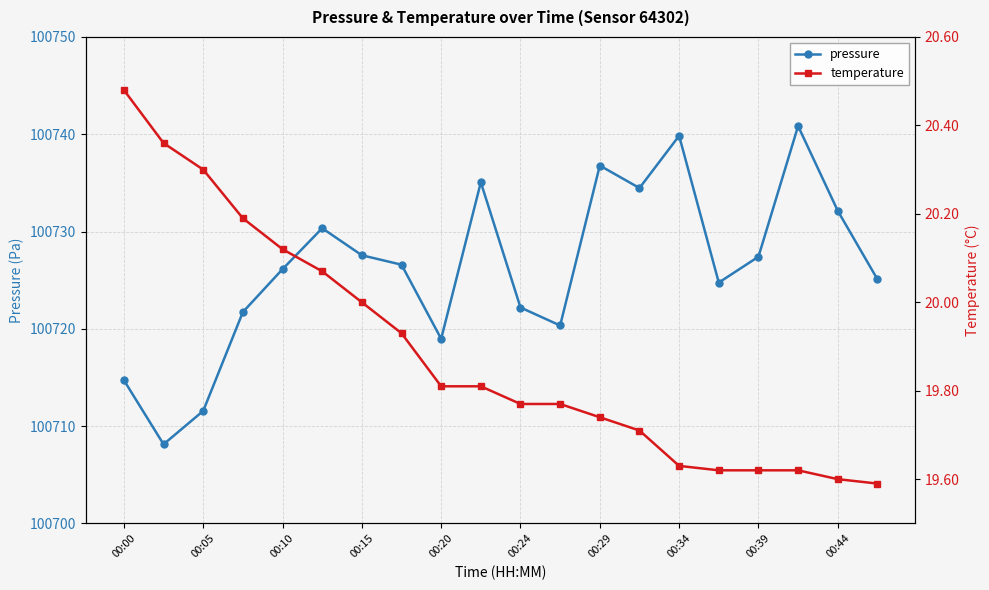

True or false: pressure has a value of 100720.3 at 11.

True